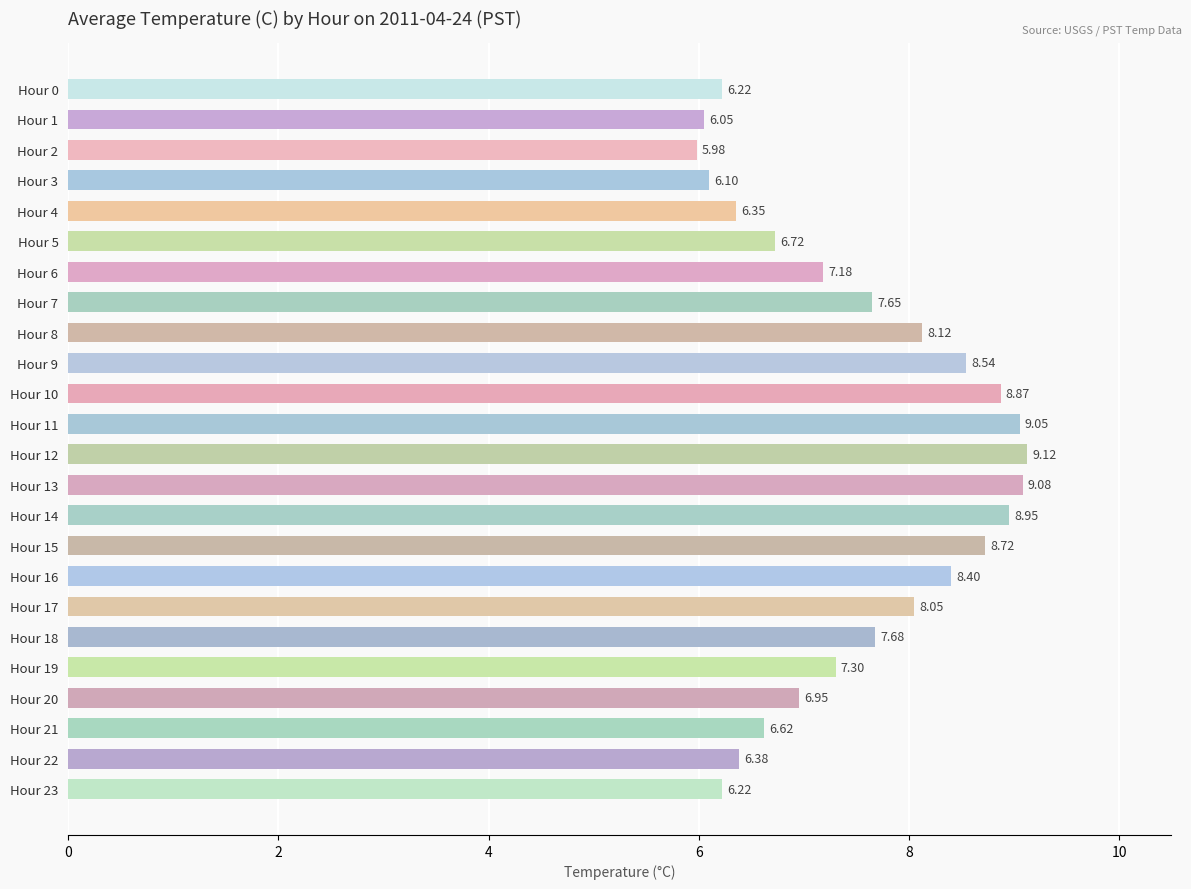

How many values are below 7?

10